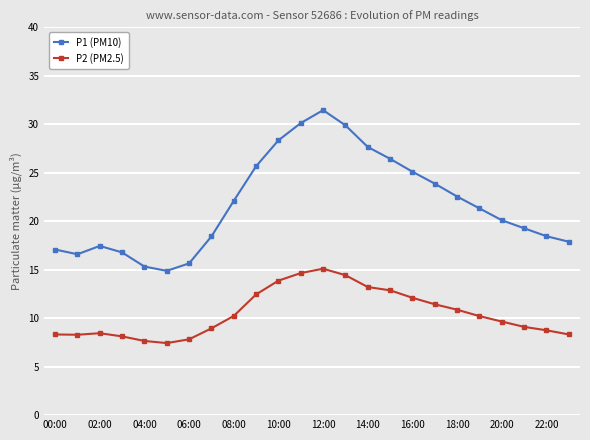

True or false: P2 (PM2.5) has more than 0 points higher than both neighbors.

True